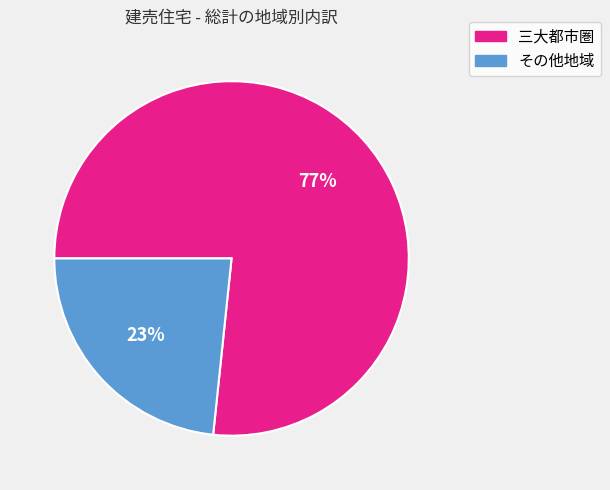

How many slices are in this pie chart?

2